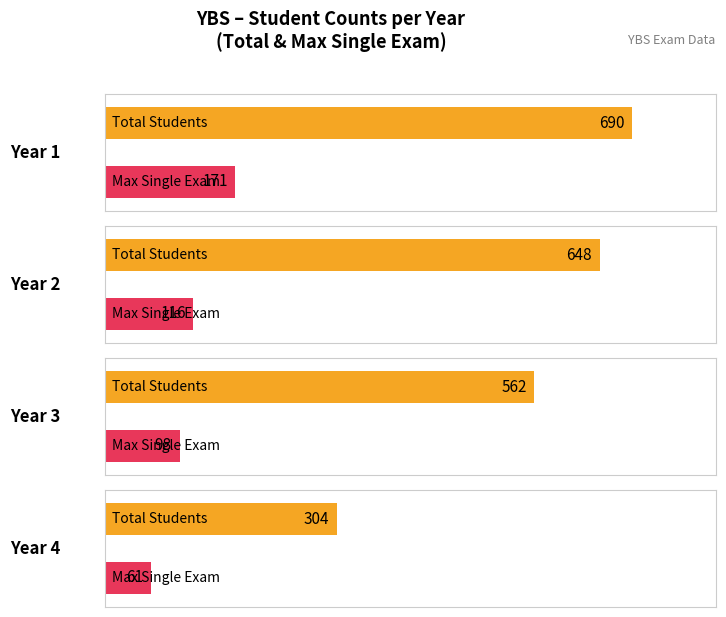

The value of 3rd Year at 4 is 42. True or false?

False